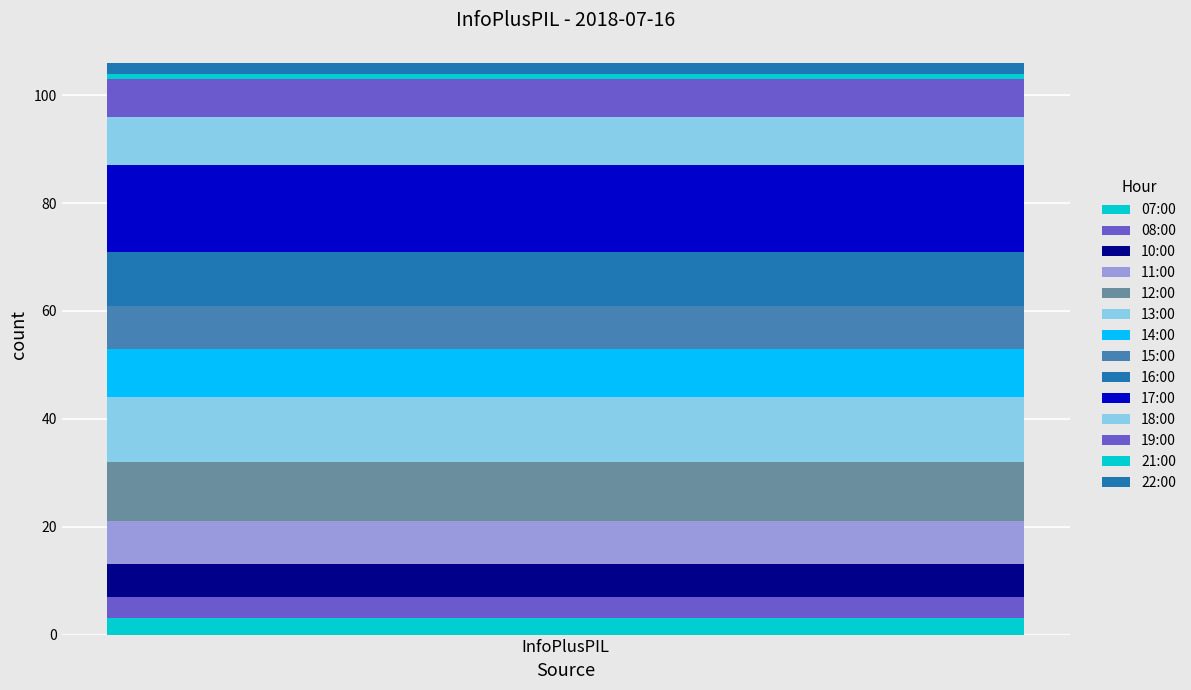

Count the number of data series in this chart.

14